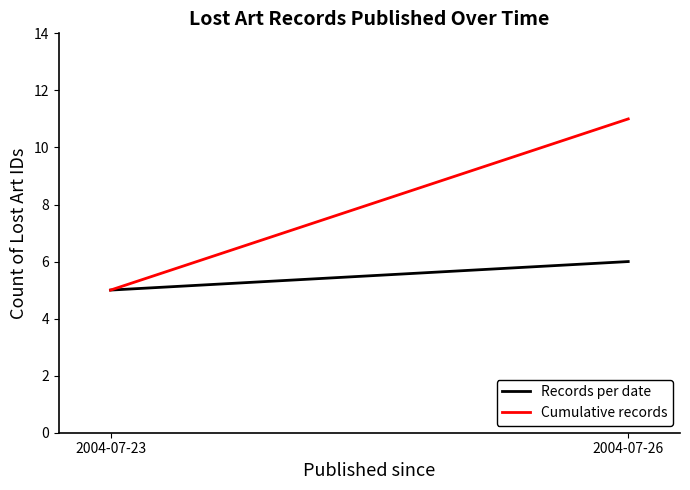

What are all the series names shown in the legend?

Records per date, Cumulative records